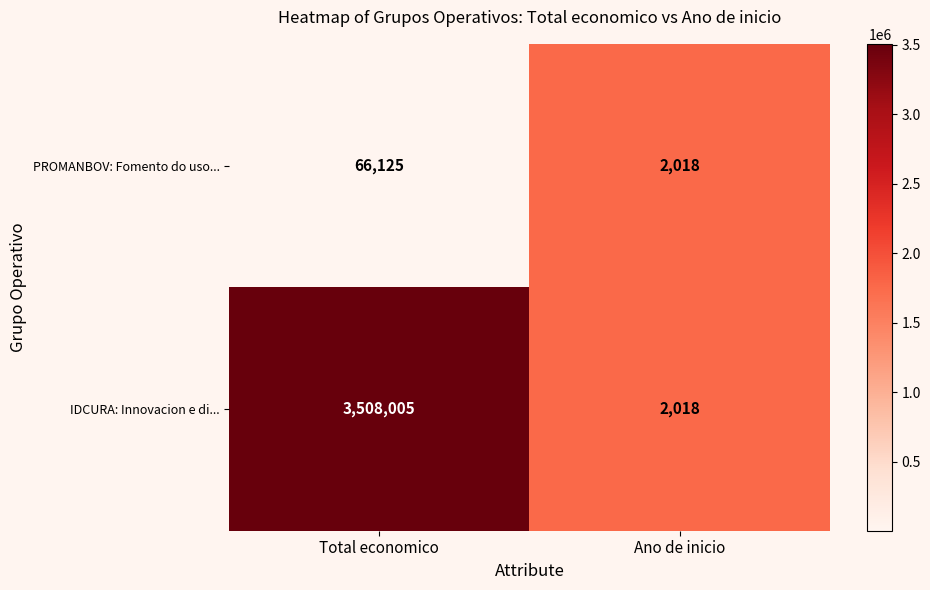

How many categories are shown in the chart?

2